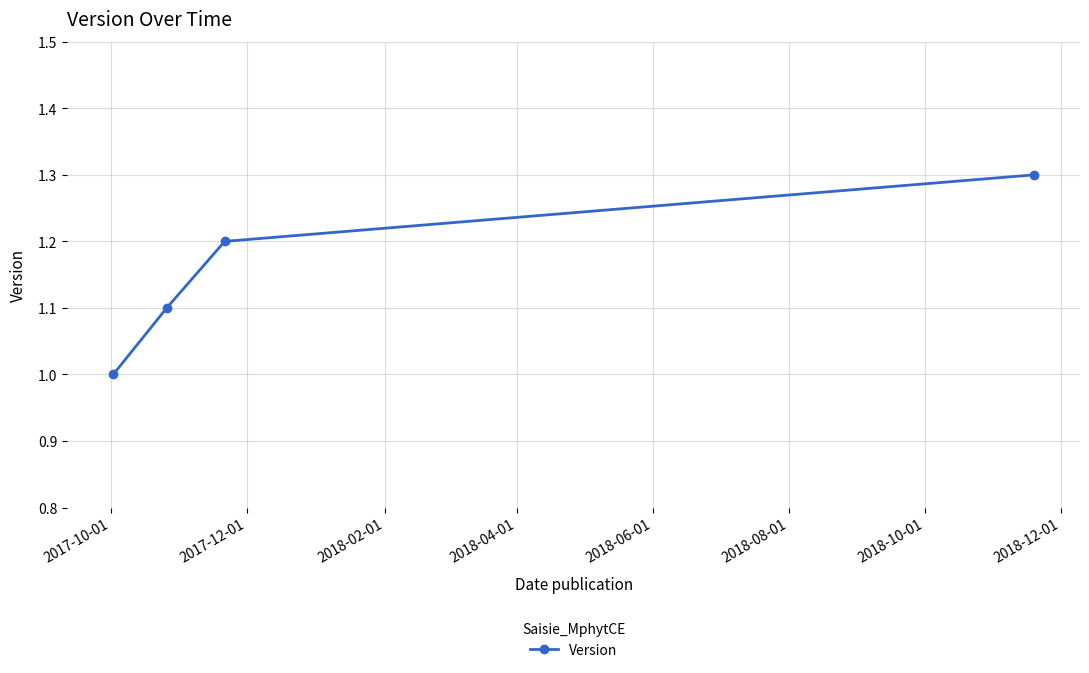

What is the greatest value displayed?

1.3